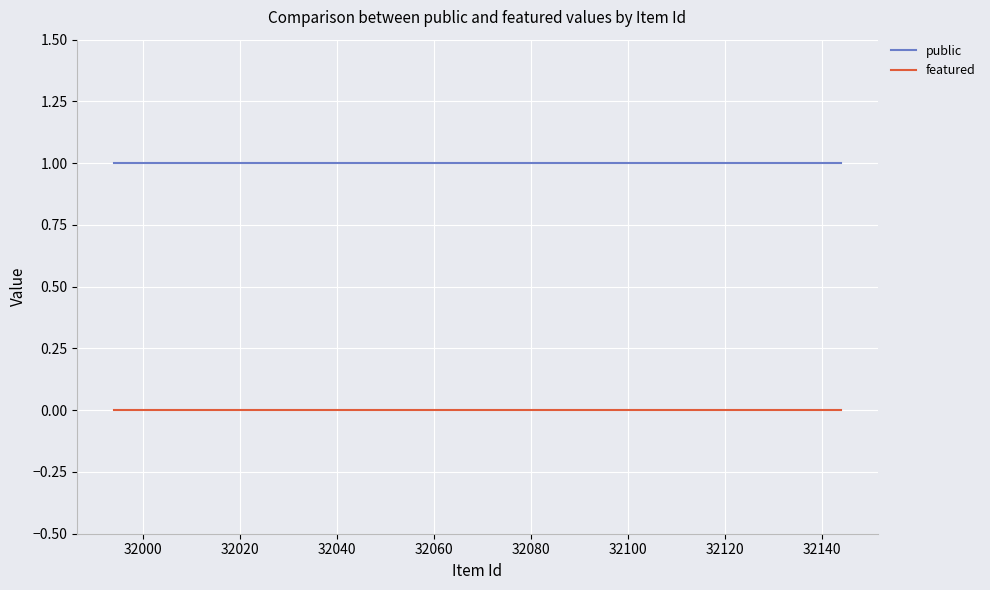

Does the chart display data point markers on the line(s)?

No